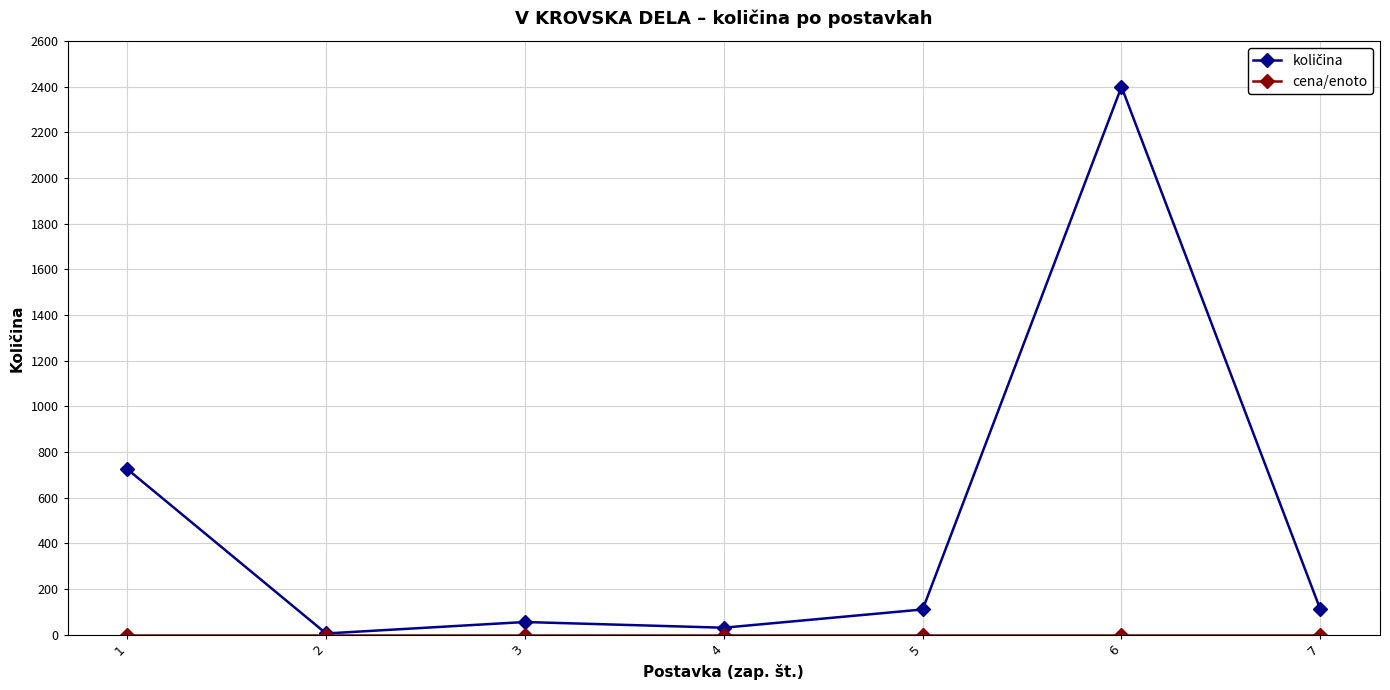

What is the difference between the highest and lowest values at 7?

110.0